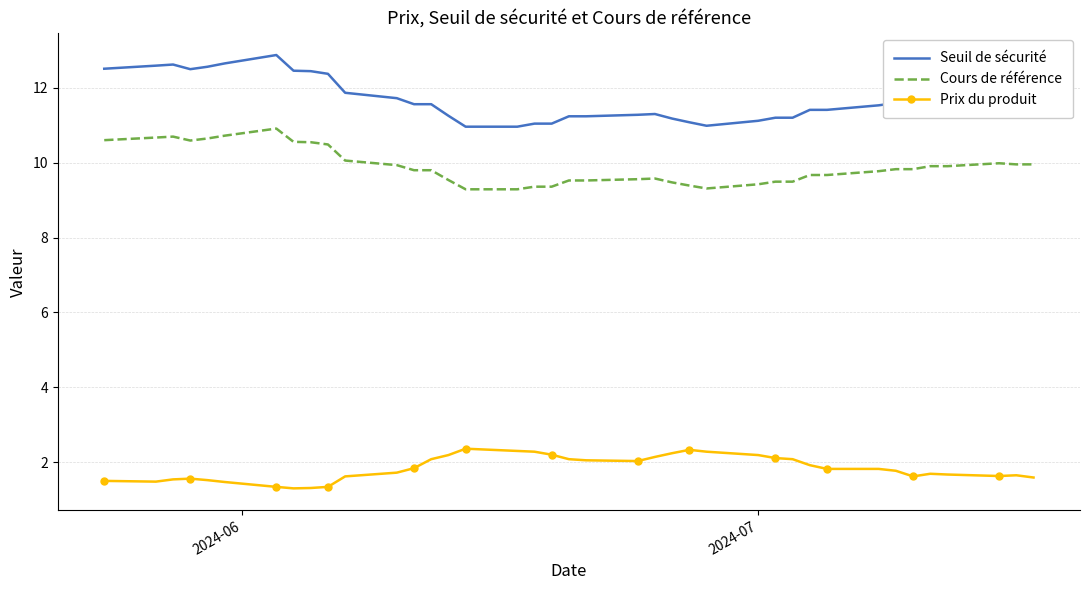

True or false: Cours de référence and Prix du produit cross at least once.

False